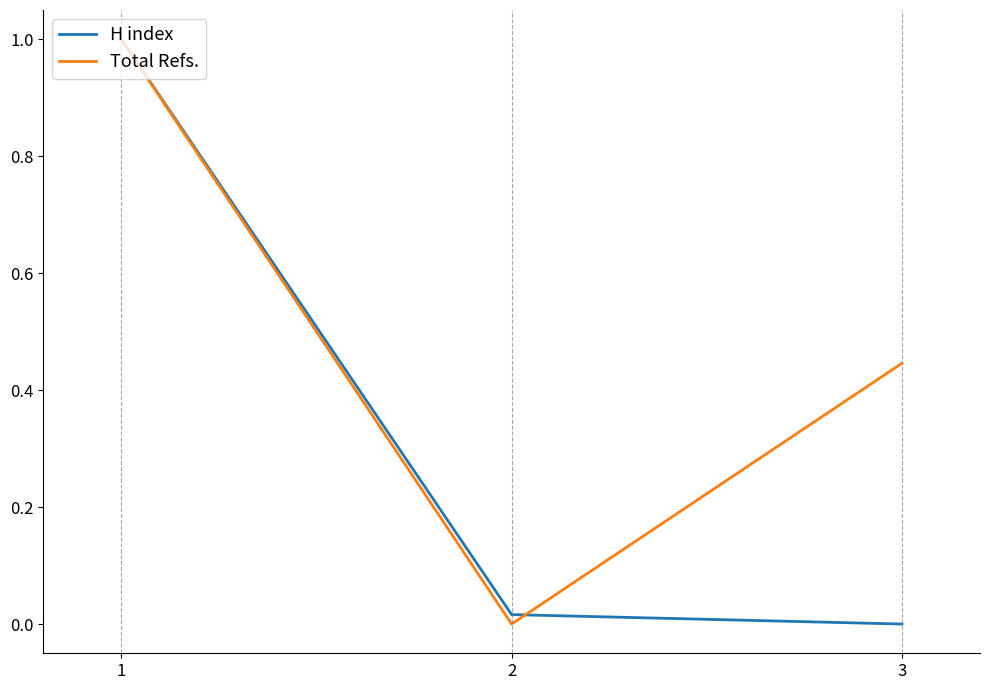

What is the maximum value for Total Refs.?

1.0